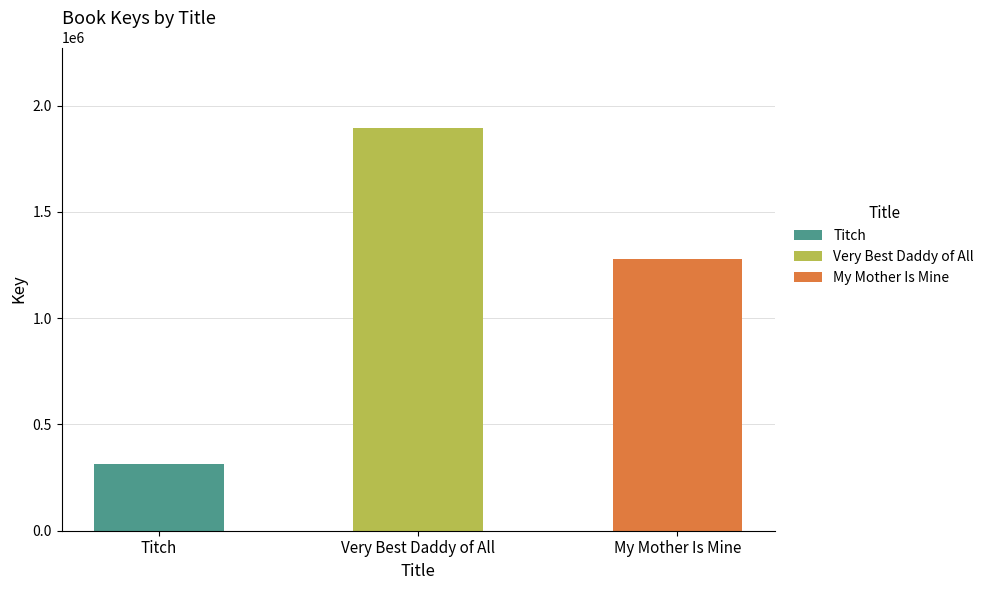

At which label does the data first exceed 1278580?

Very Best Daddy of All